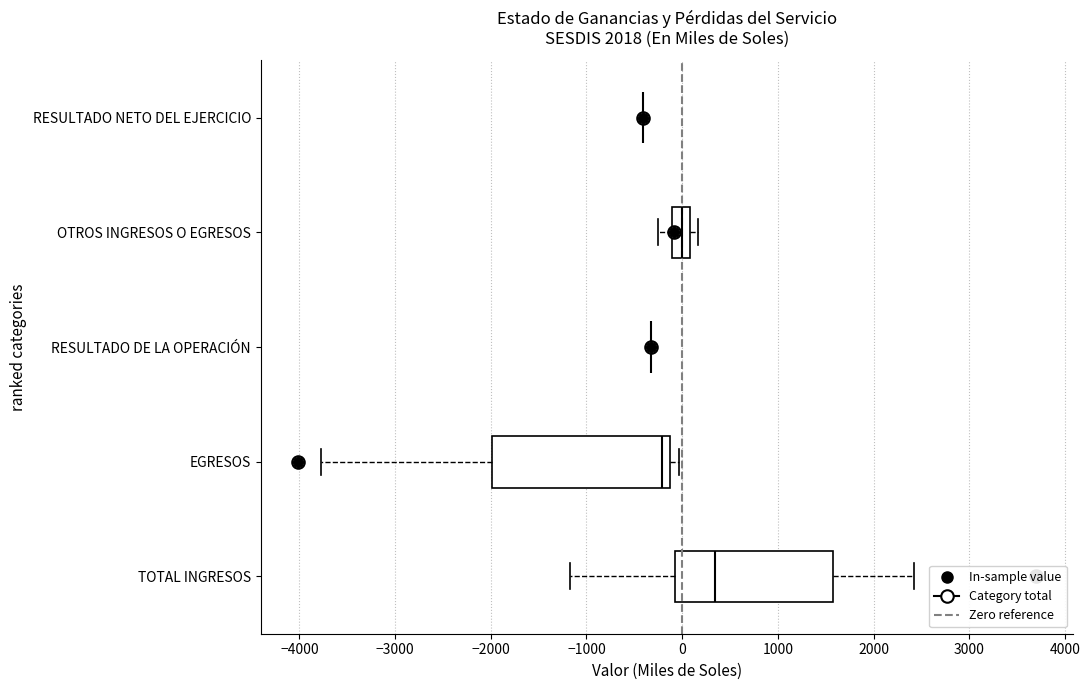

Comparing the boxes themselves (not the whiskers), which one is the widest?

EGRESOS